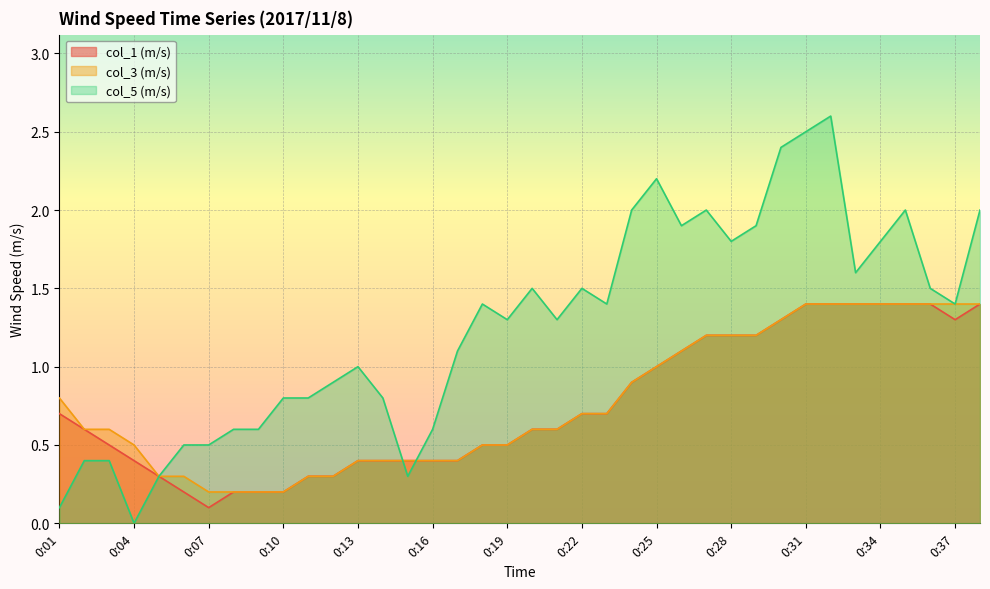

What is the minimum value for col_1 (m/s)?

0.1